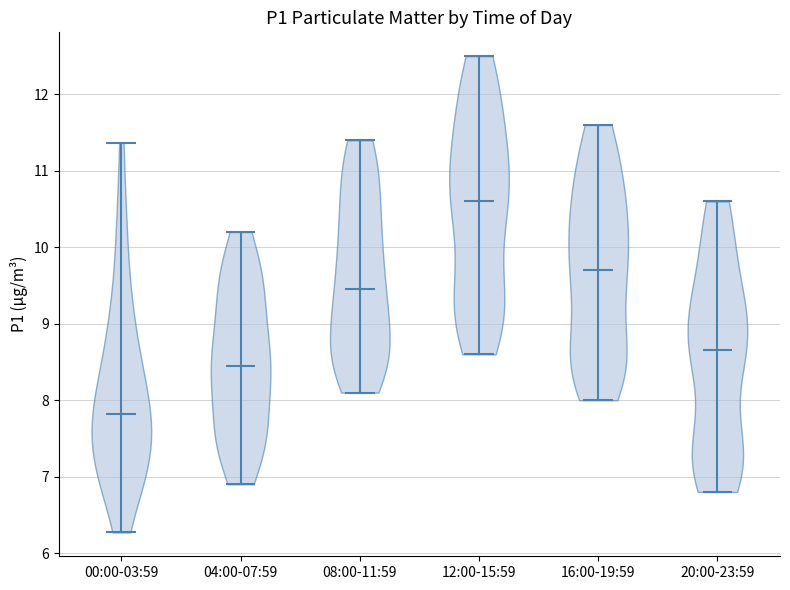

Which violin has the highest median line?

12:00-15:59